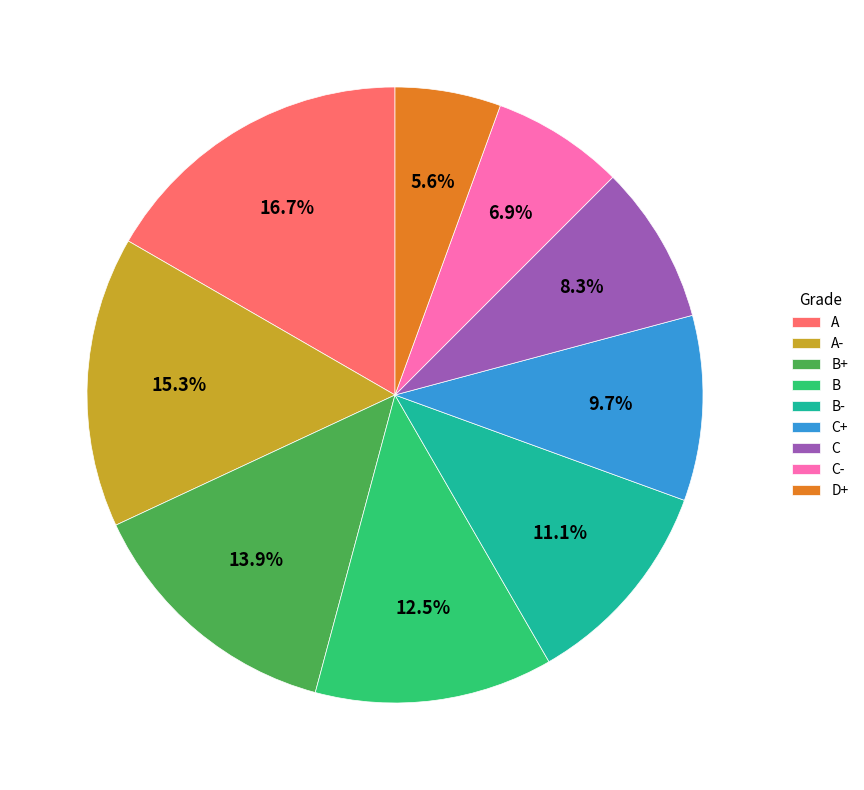

Is there any slice that represents more than half of the pie?

No